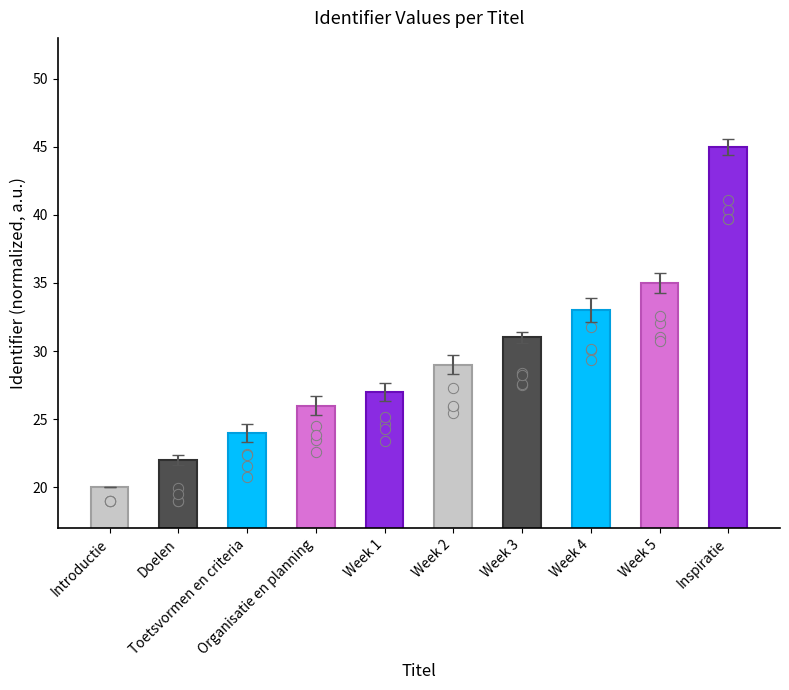

Between Introductie and Organisatie en planning, which is larger?

Organisatie en planning